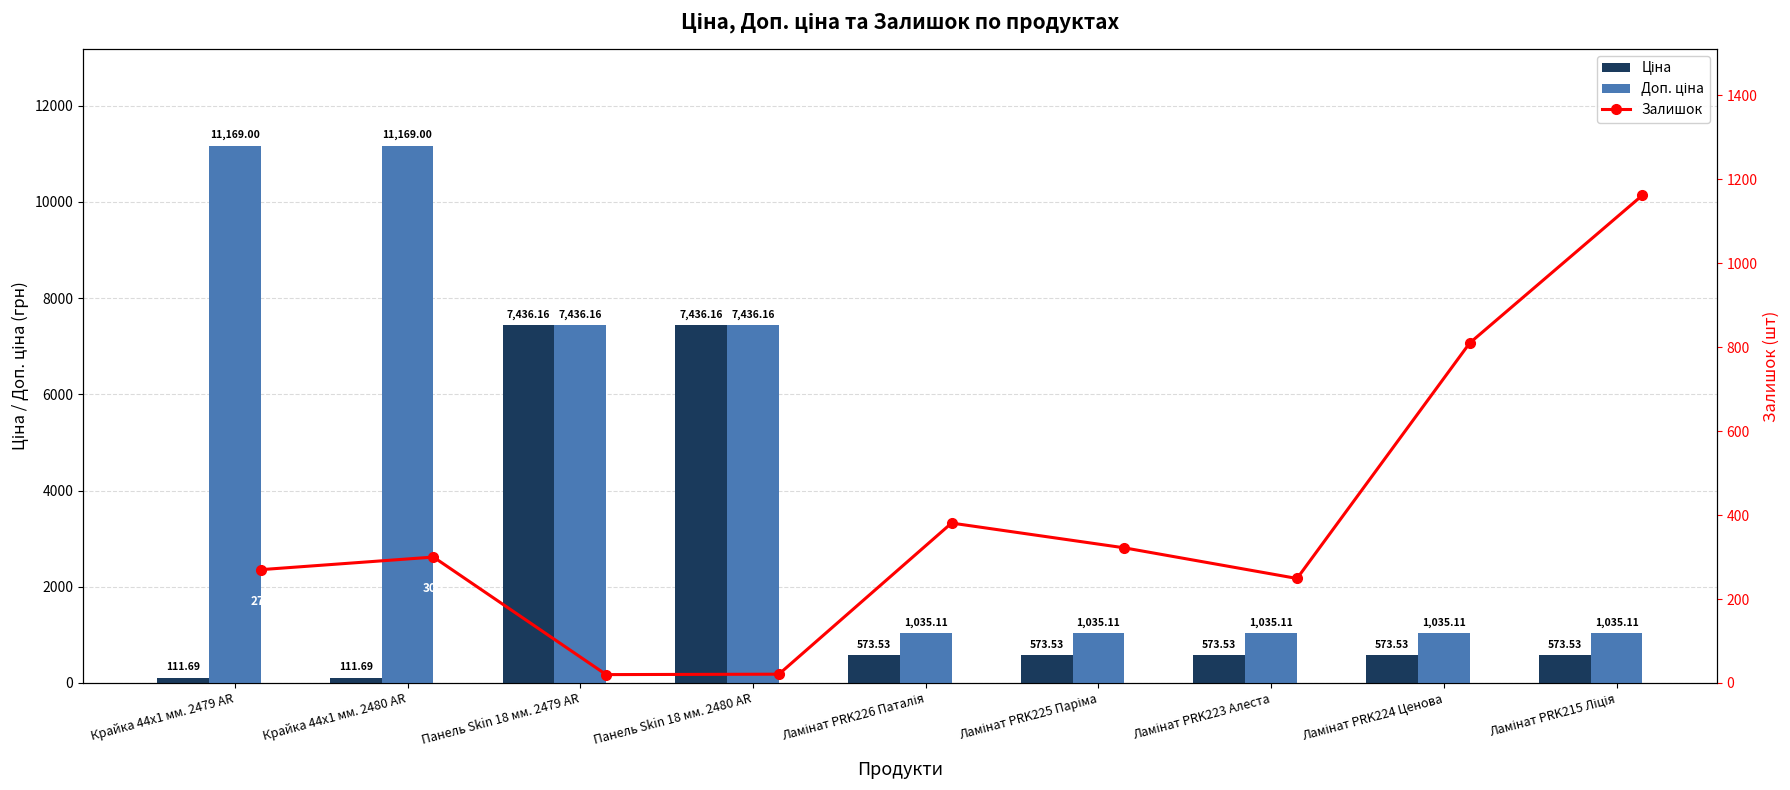

What is the spread (max minus min) of values at Панель Skin 18 мм. 2479 AR?

7416.2